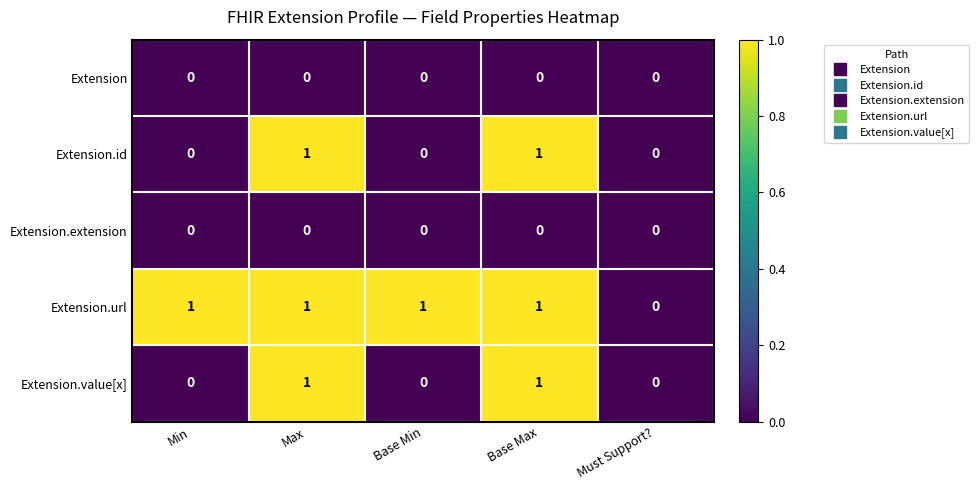

Reading right to left, list all the values displayed in this chart.

Extension: Must Support?=0	Base Max=0	Base Min=0	Max=0	Min=0
Extension.id: Must Support?=0	Base Max=1	Base Min=0	Max=1	Min=0
Extension.extension: Must Support?=0	Base Max=0	Base Min=0	Max=0	Min=0
Extension.url: Must Support?=0	Base Max=1	Base Min=1	Max=1	Min=1
Extension.value[x]: Must Support?=0	Base Max=1	Base Min=0	Max=1	Min=0